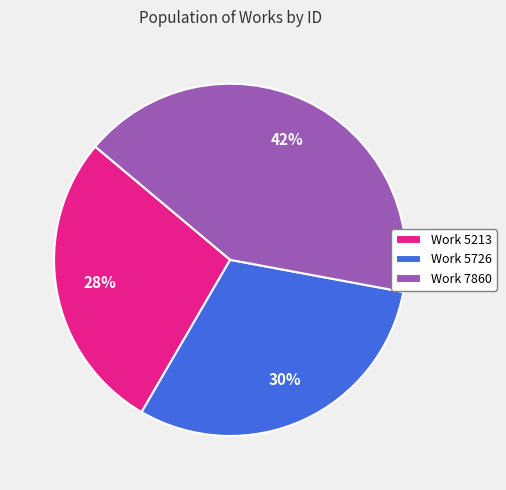

Count the number of slices in the pie.

3